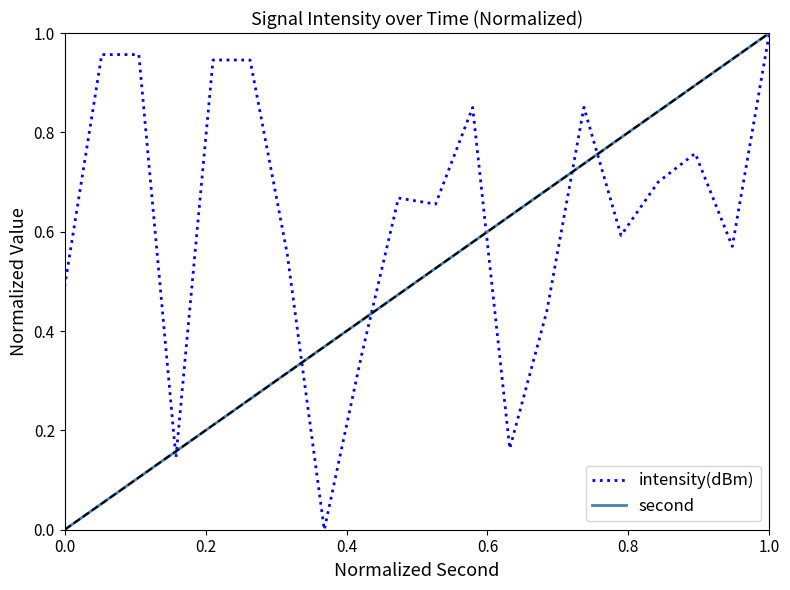

How many positive values does the intensity(dBm) series have?

19